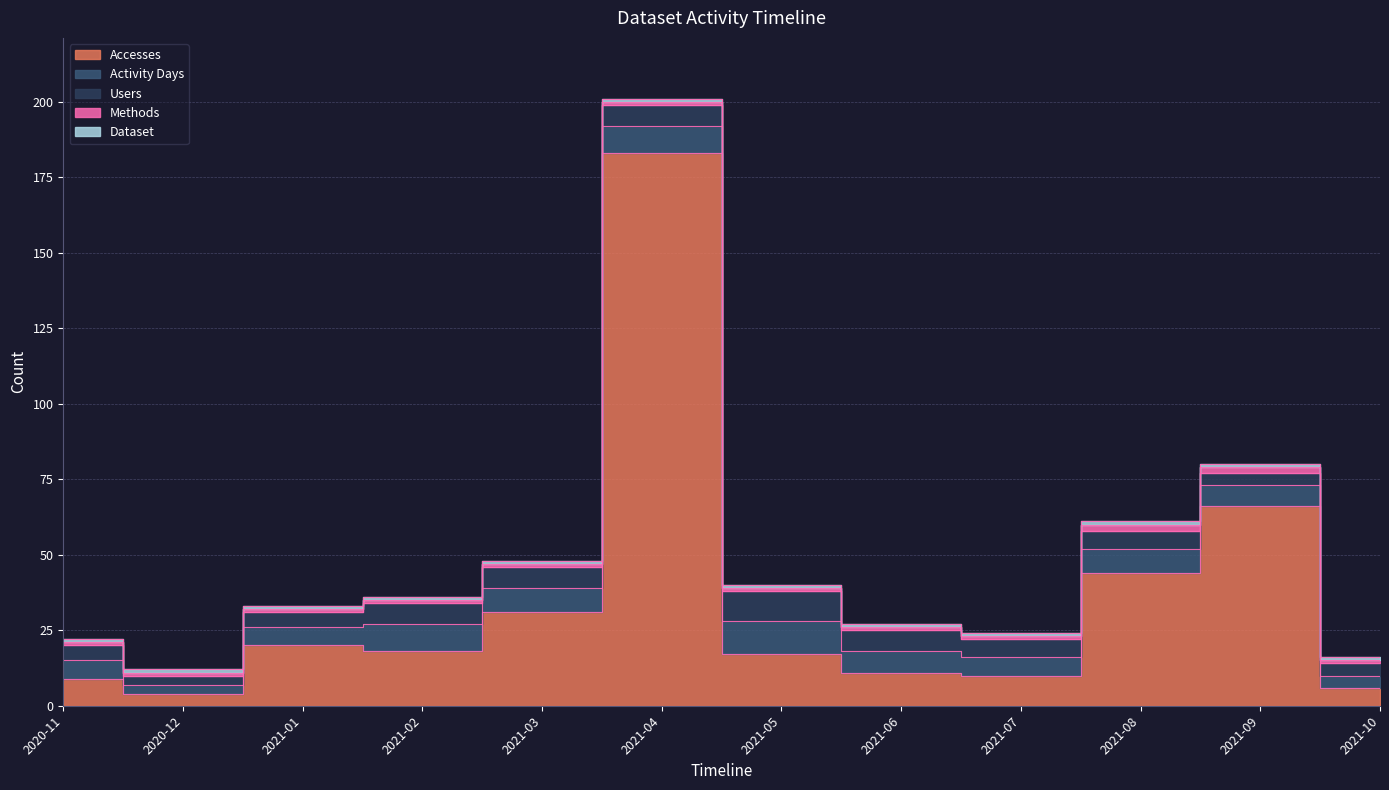

What is the sum of the Activity Days values at 2021-05 and 2021-10?

15